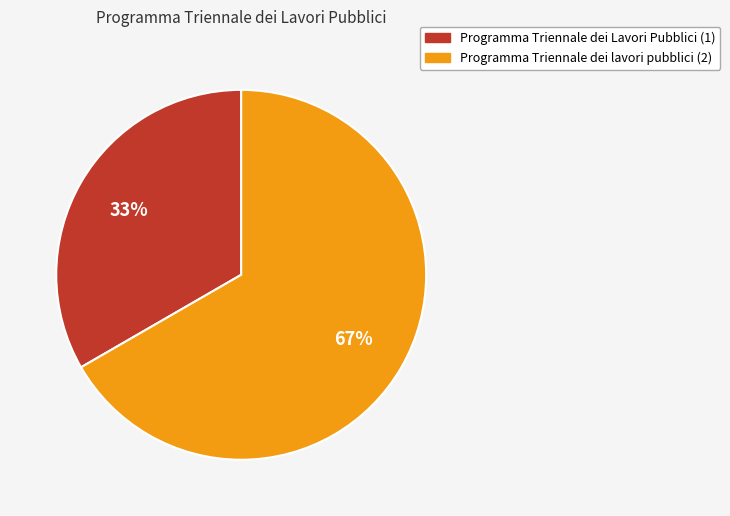

To the nearest percent, what is the average slice percentage?

50%